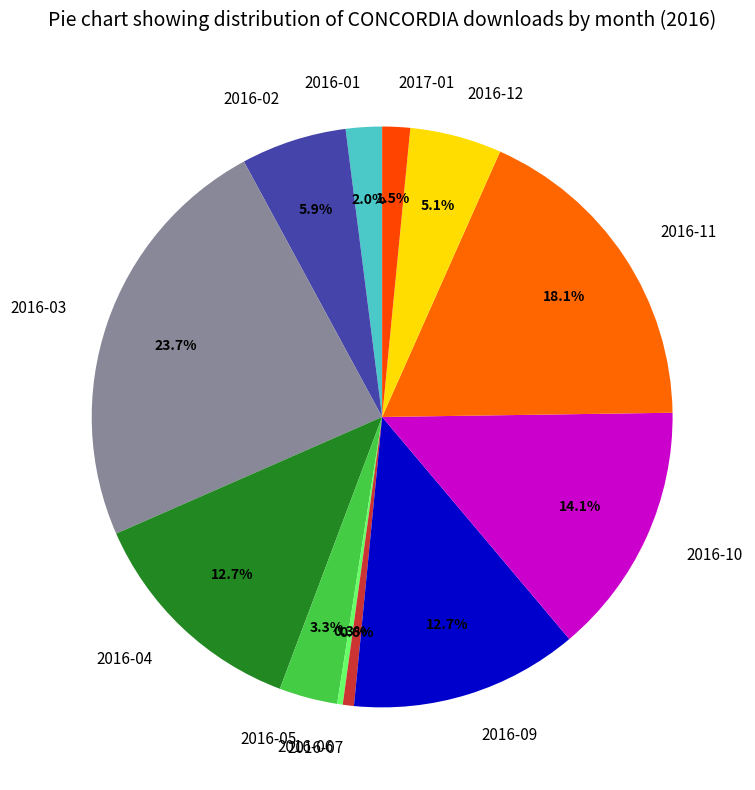

Approximately how many times larger is the value at 2016-02 compared to 2016-07?

9.5